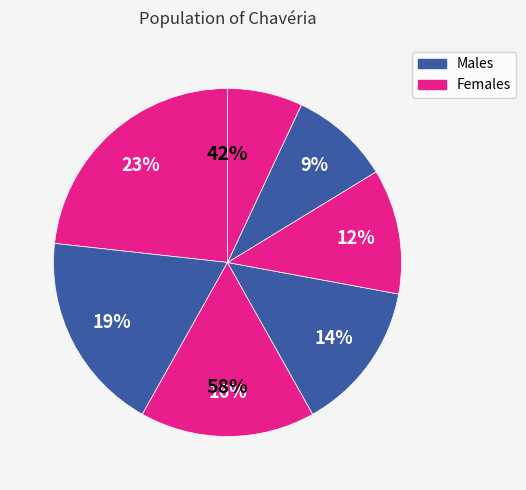

Is there a majority slice in this chart?

No